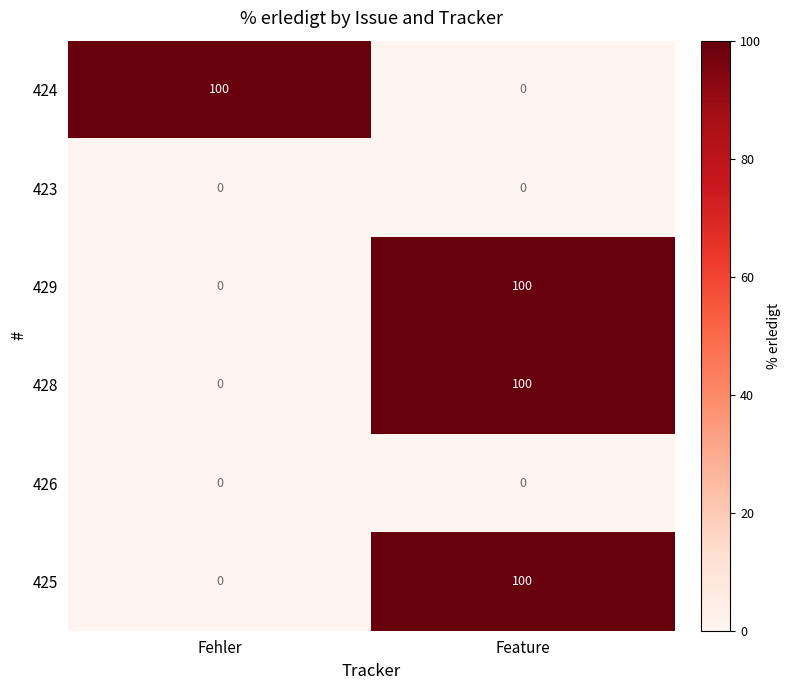

What is the total value across all series at Feature?

300